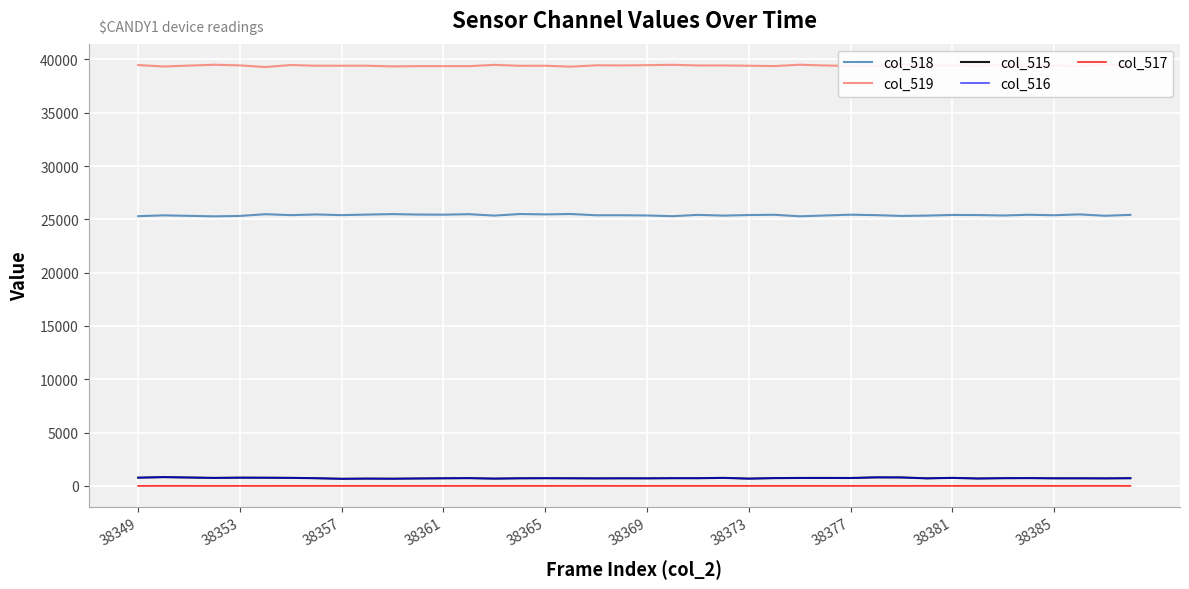

What is the difference between the maximum and minimum values in the col_518 series?

218